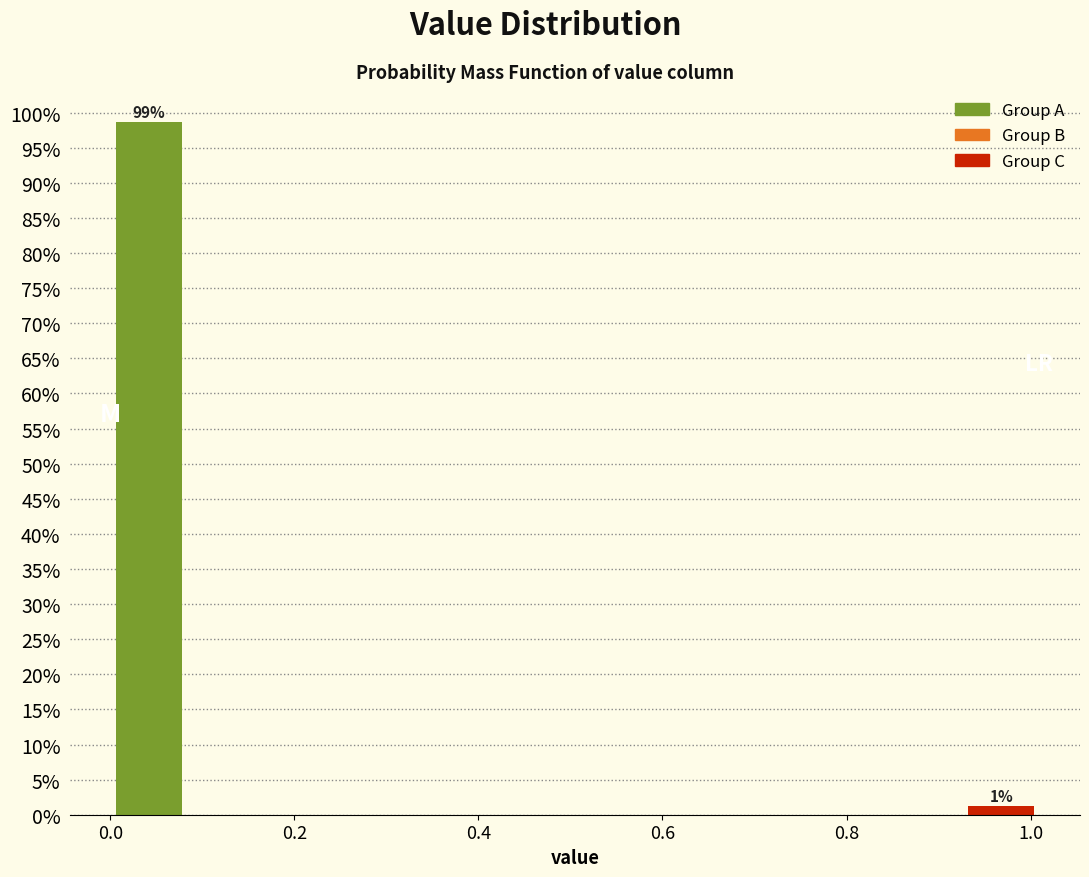

Over which range of the x-axis is the bar tallest?

0.00 to 0.08